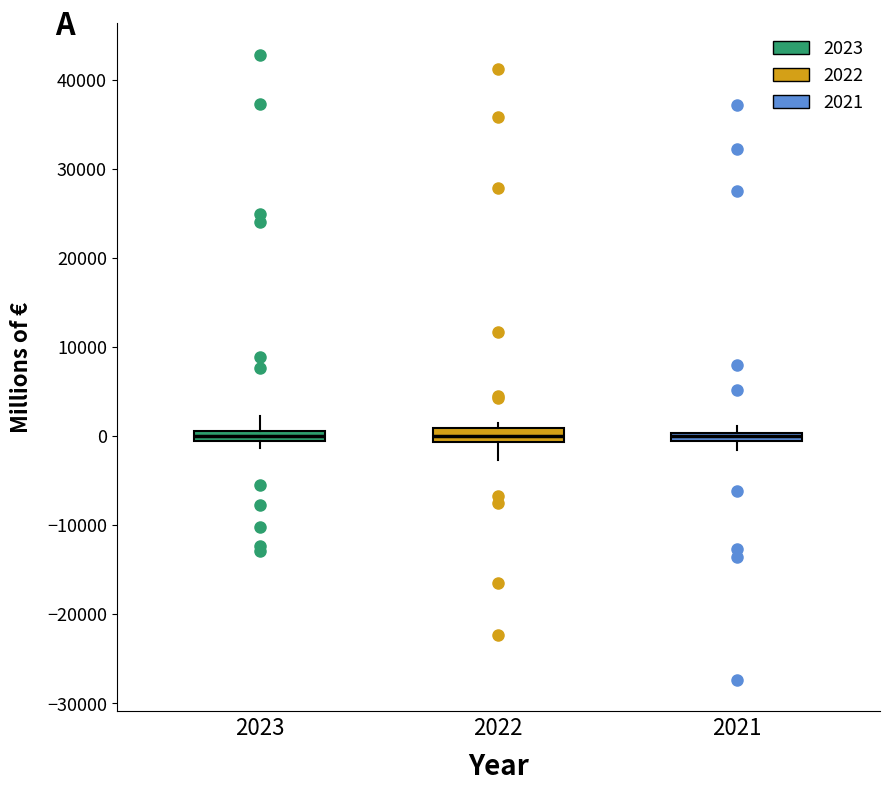

Where does the upper whisker of the box at x = 2023 end on the y-axis? The values are not printed on the chart, so give them approximately, as read against the axis.

2000